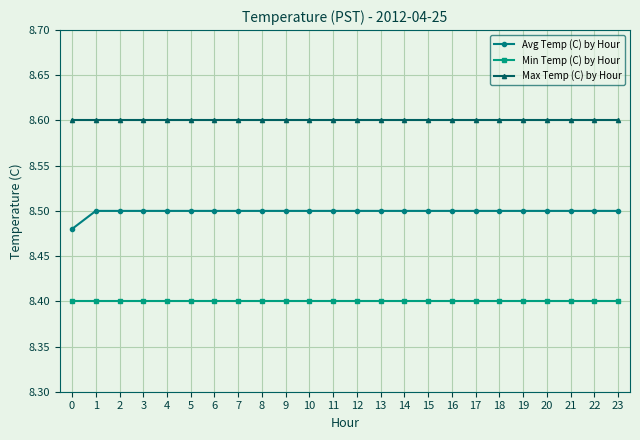

True or false: Max Temp (C) by Hour and Avg Temp (C) by Hour intersect in this chart.

False